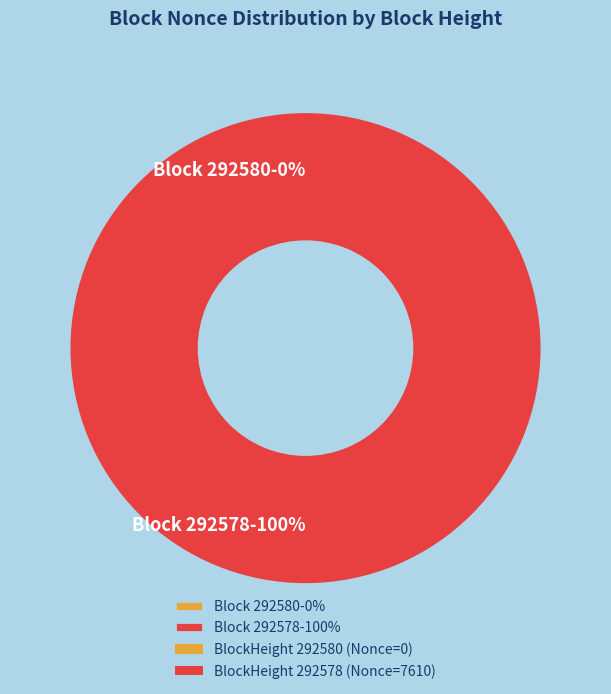

To the nearest percent, what is the combined percentage of 292578 and 292580?

100%